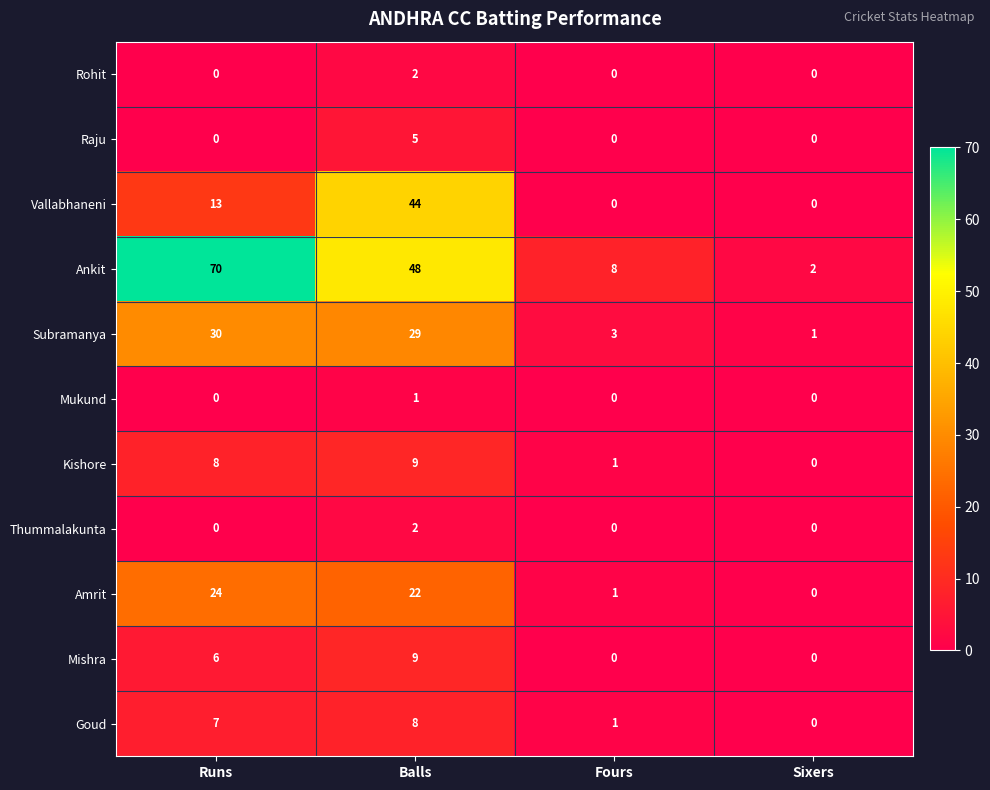

Which series has the largest total across all categories?

Ankit